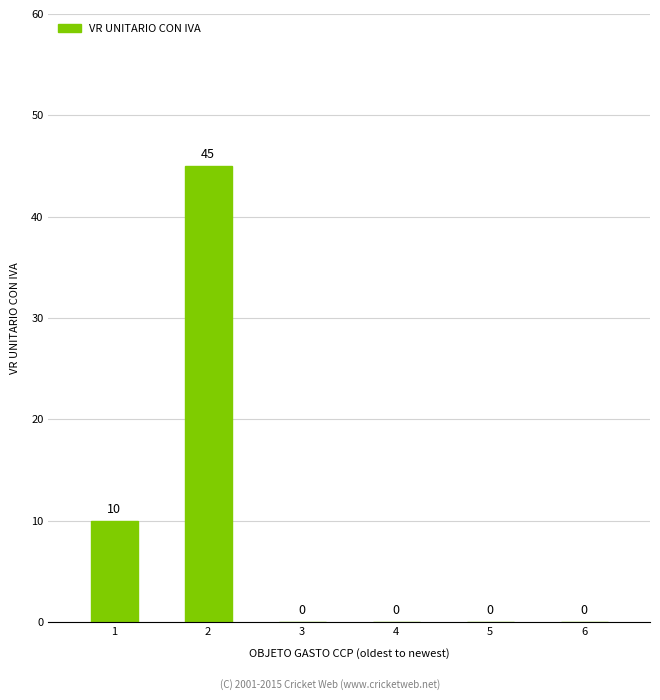

The chart shows a value of 10 at 1. True or false?

True